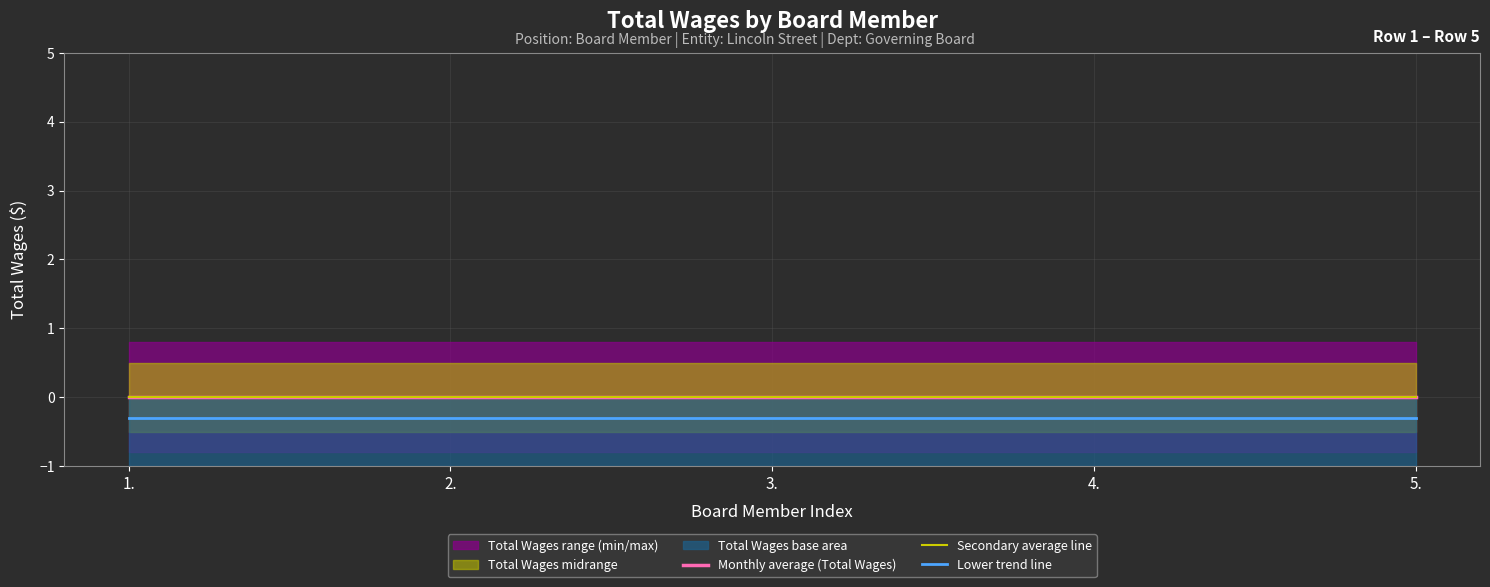

The value of Lower trend line at 3. is -0.4. True or false?

False